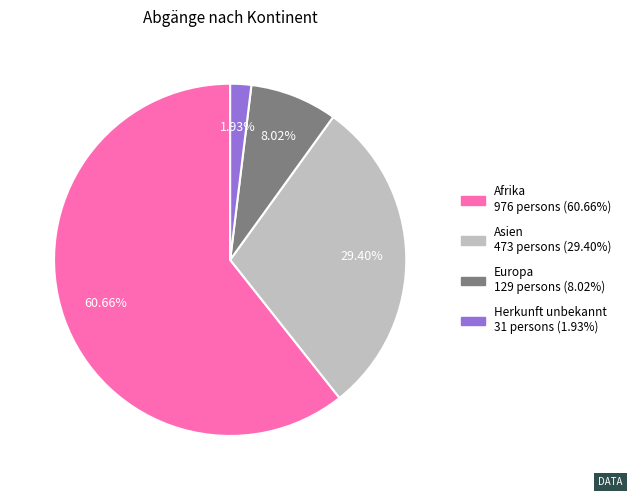

Is there a majority slice in this chart?

Yes